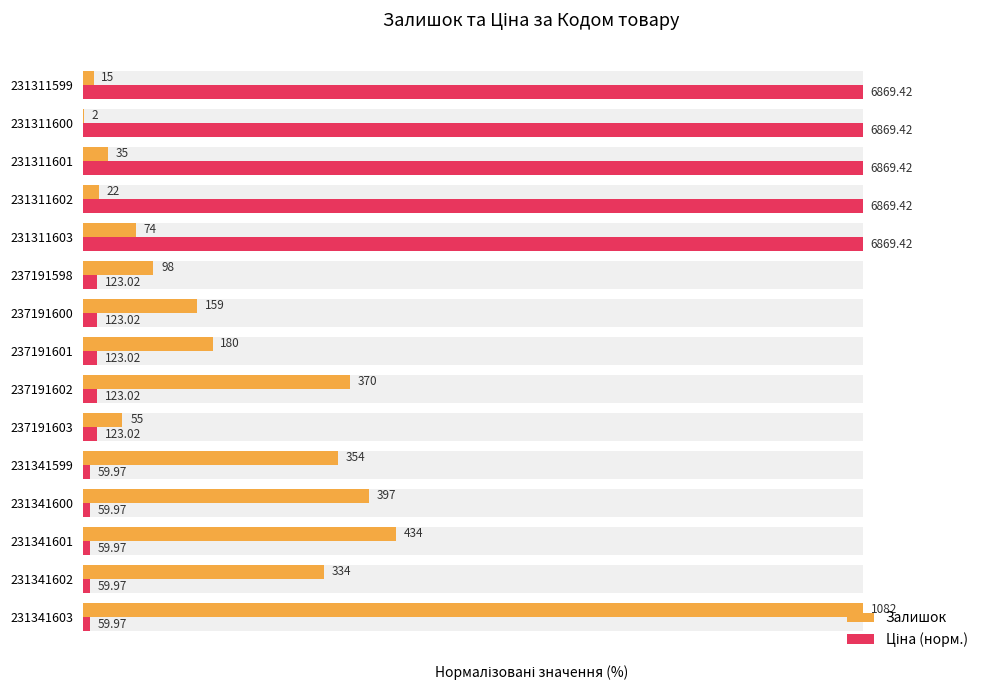

What is the lowest value of the Ціна (норм.) series?

0.9